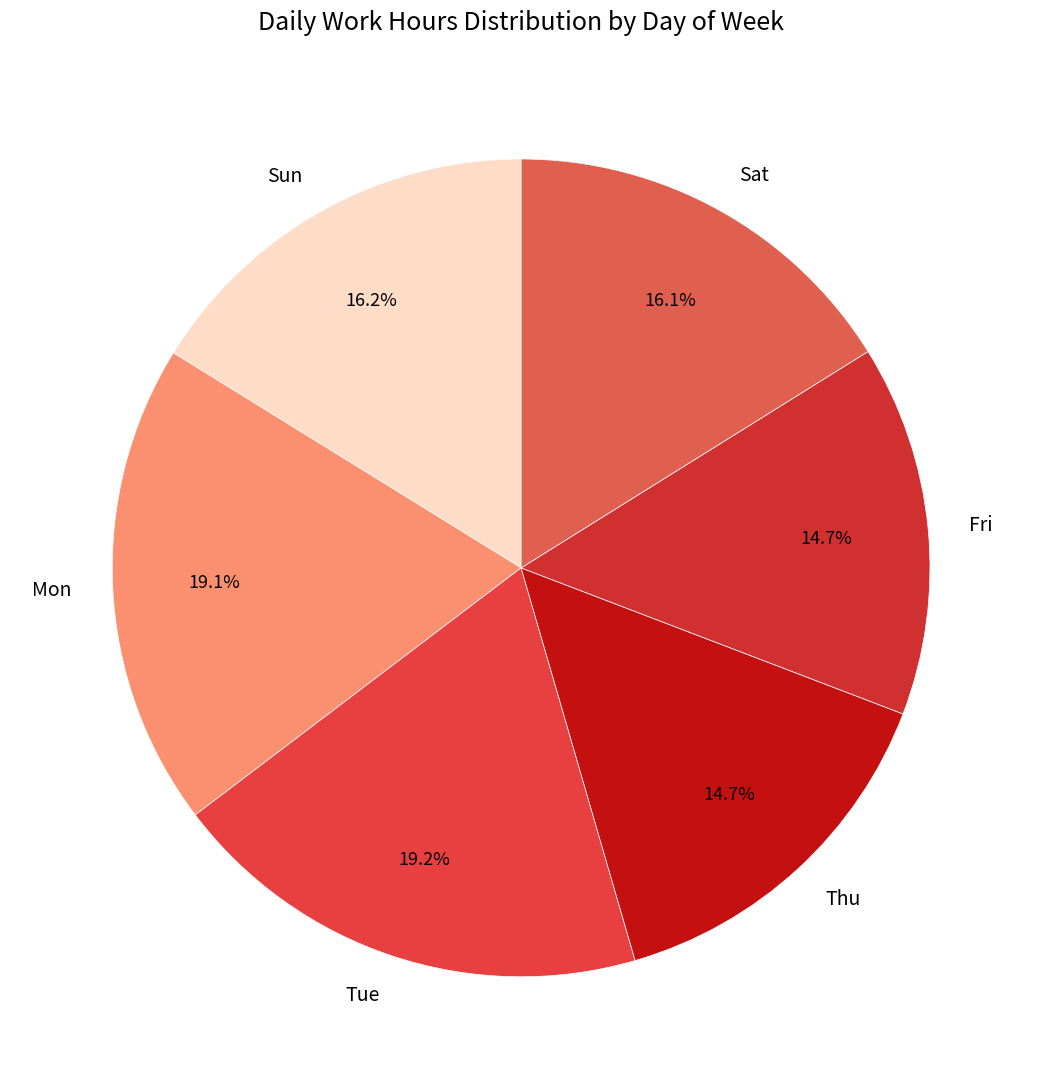

Count the number of slices in the pie.

6